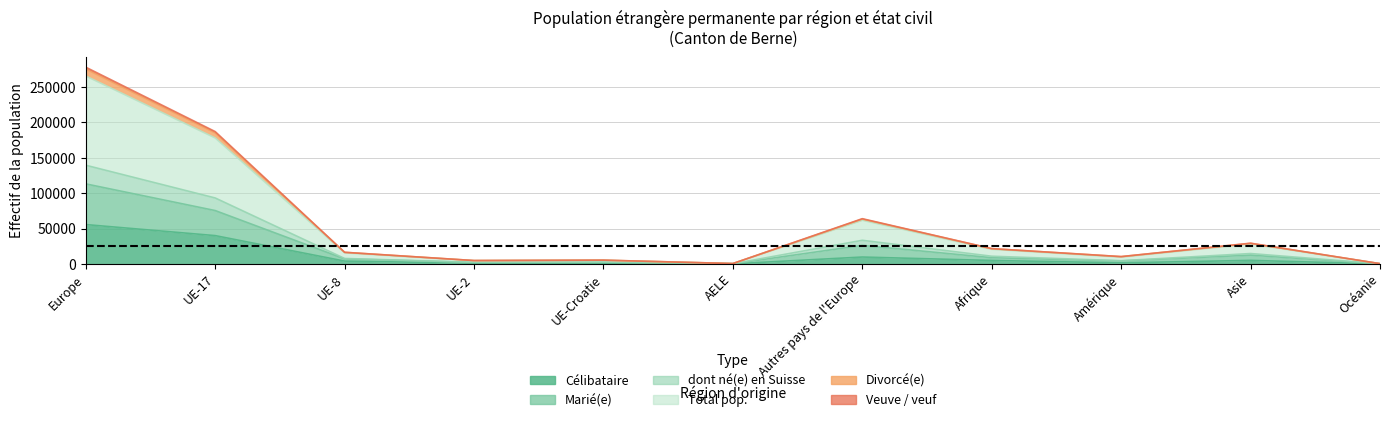

Which series has the largest range (max minus min)?

Total pop.